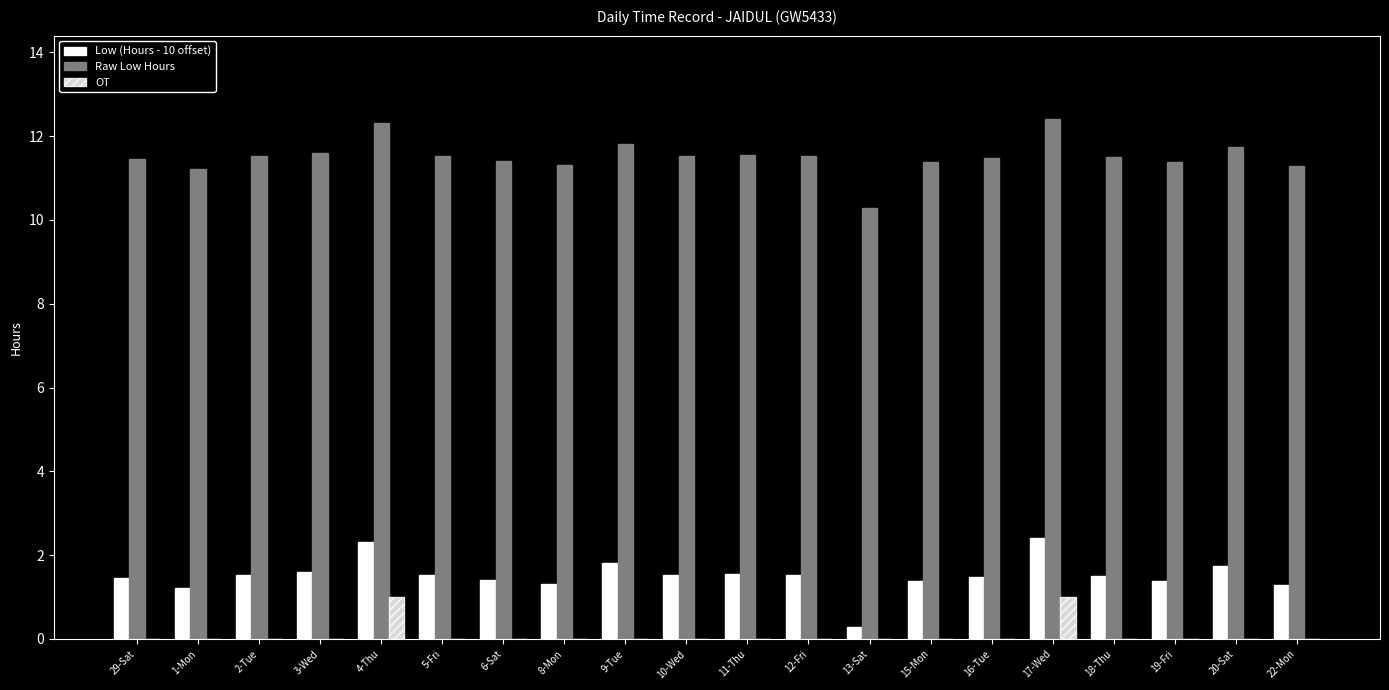

How many values in the Raw Low Hours series exceed 11?

19